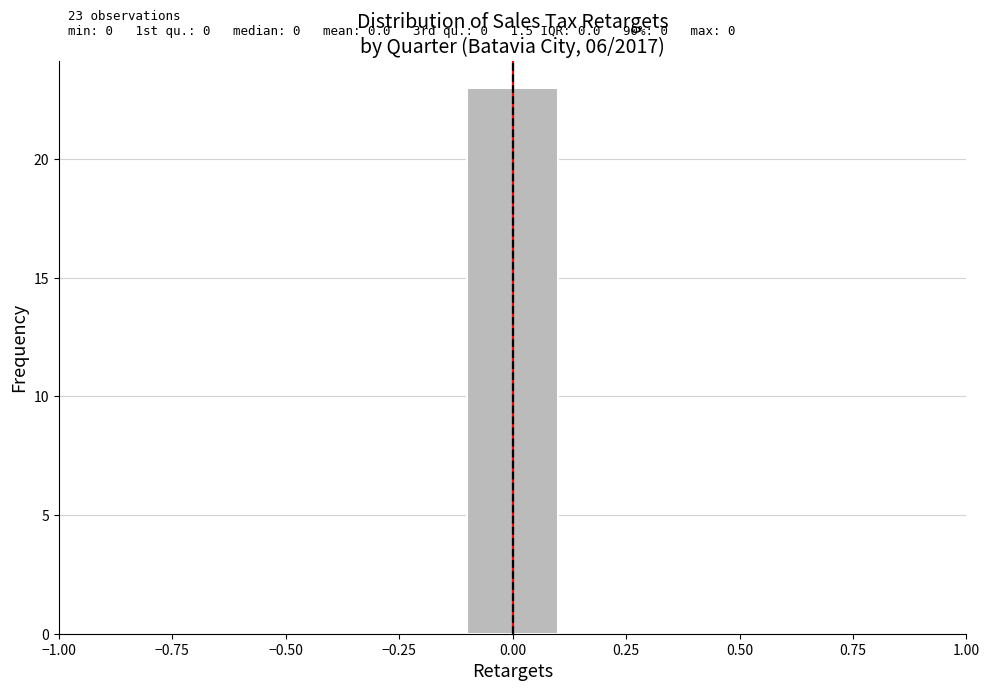

Which range on the x-axis has the tallest bar?

-0.1 to 0.1